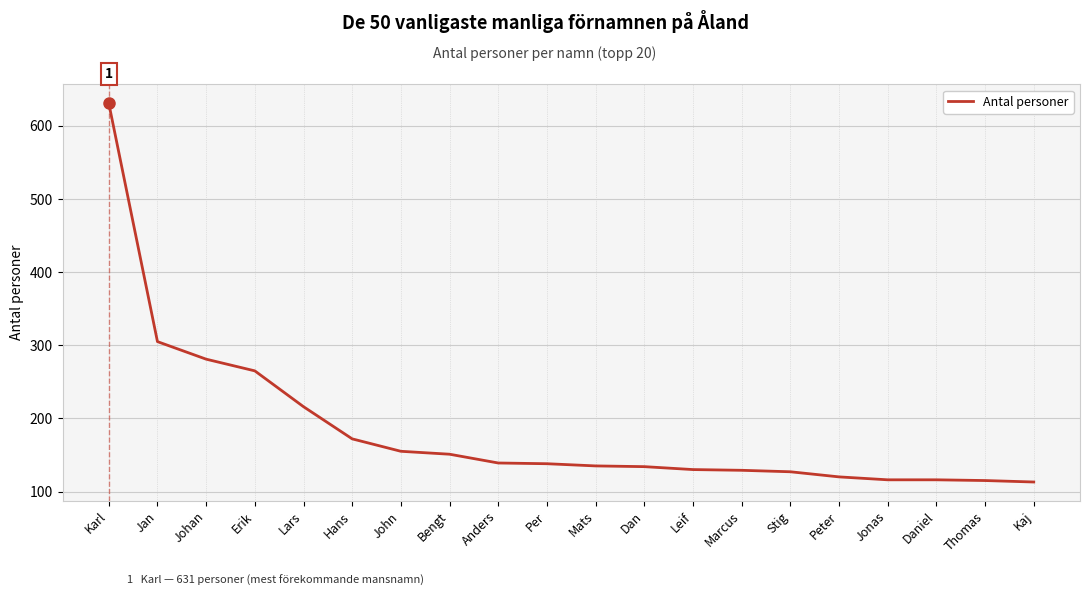

Read the value at Anders.

139